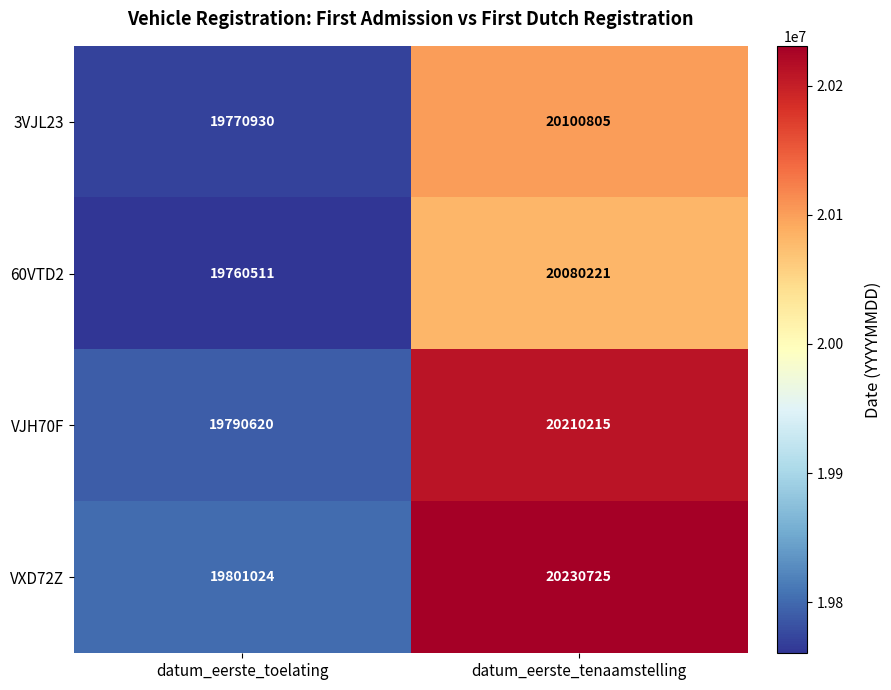

At which category is the sum across all series the highest?

datum_eerste_tenaamstelling